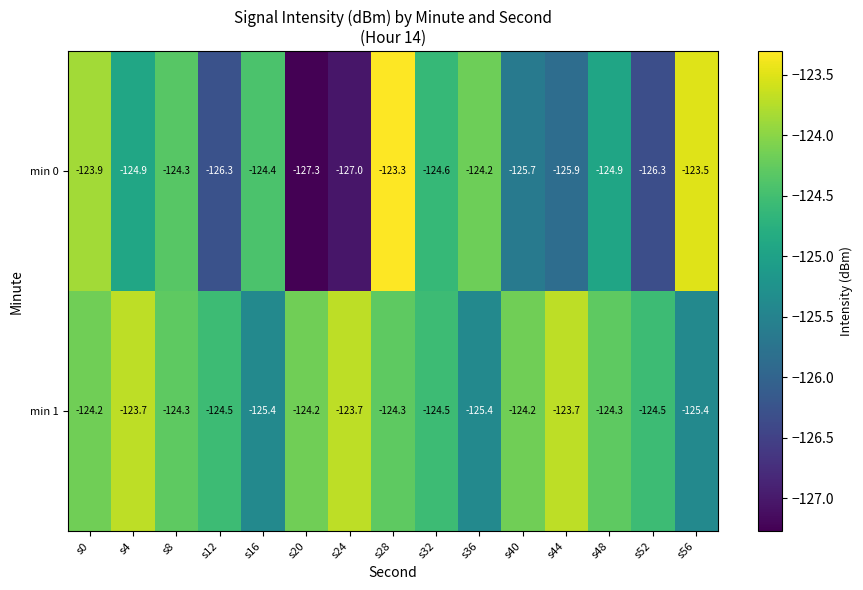

At how many categories does at least one series exceed -124?

6